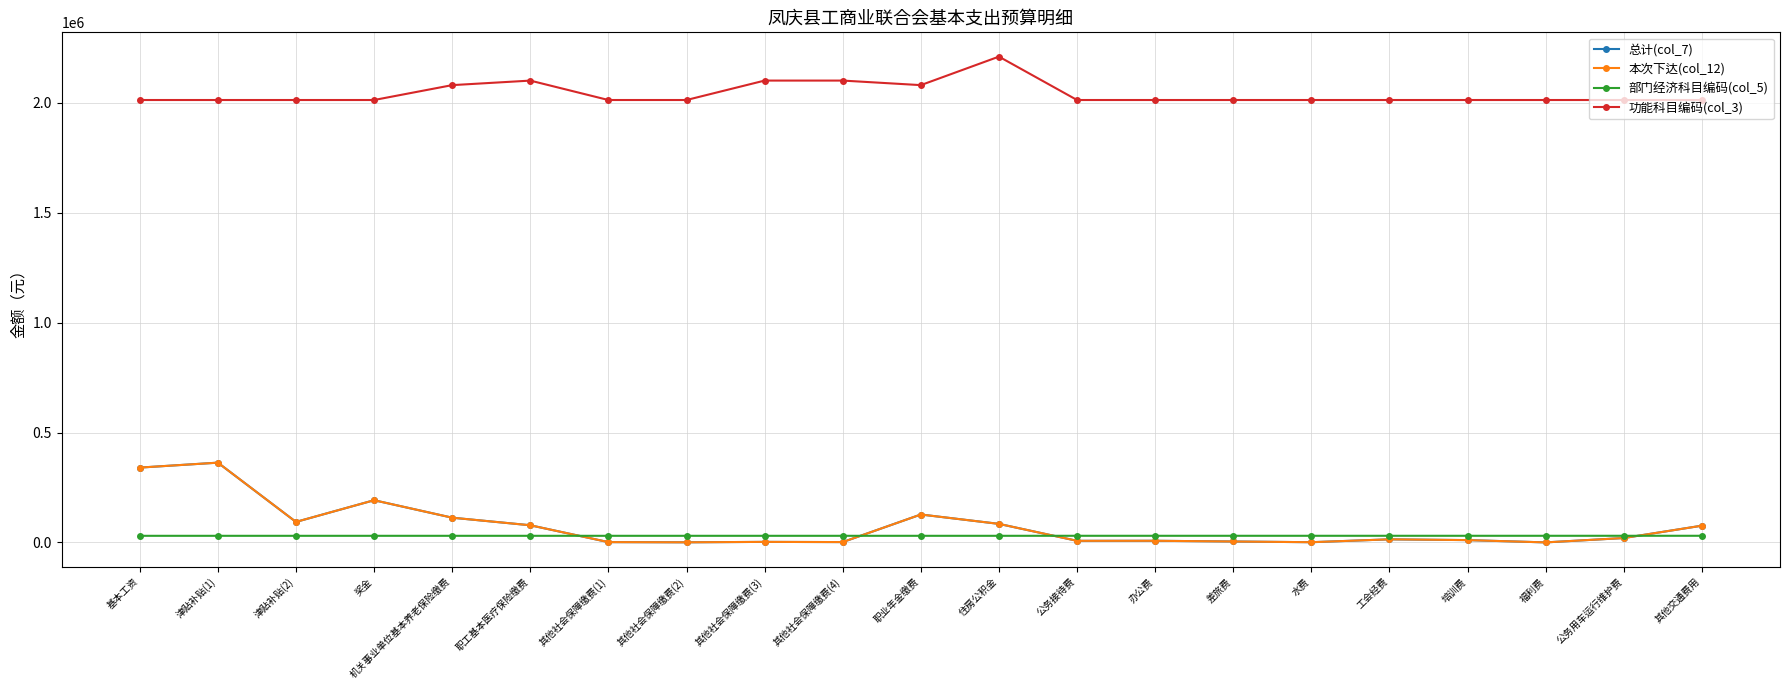

What is the sum of all 功能科目编码(col_3) values?

42866726.0